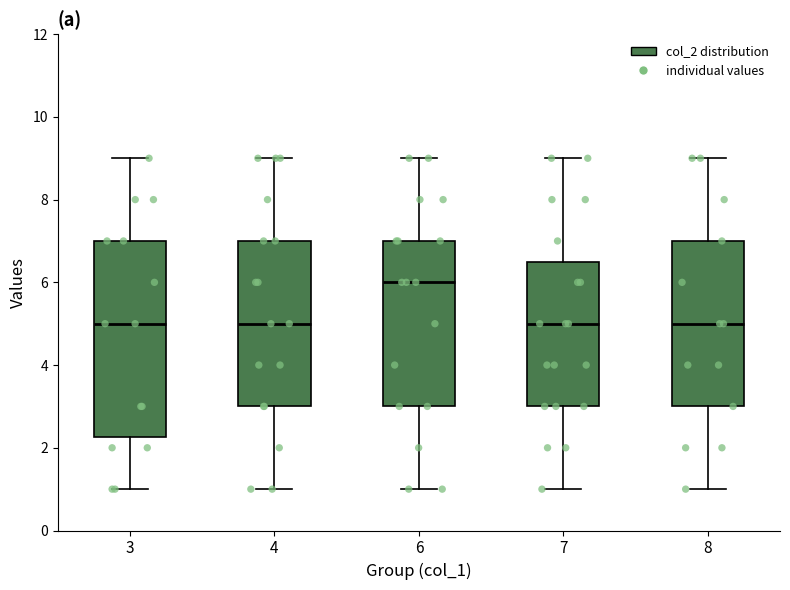

Where does the upper whisker of the box at x = 7 end on the y-axis? The values are not printed on the chart, so give them approximately, as read against the axis.

9.0